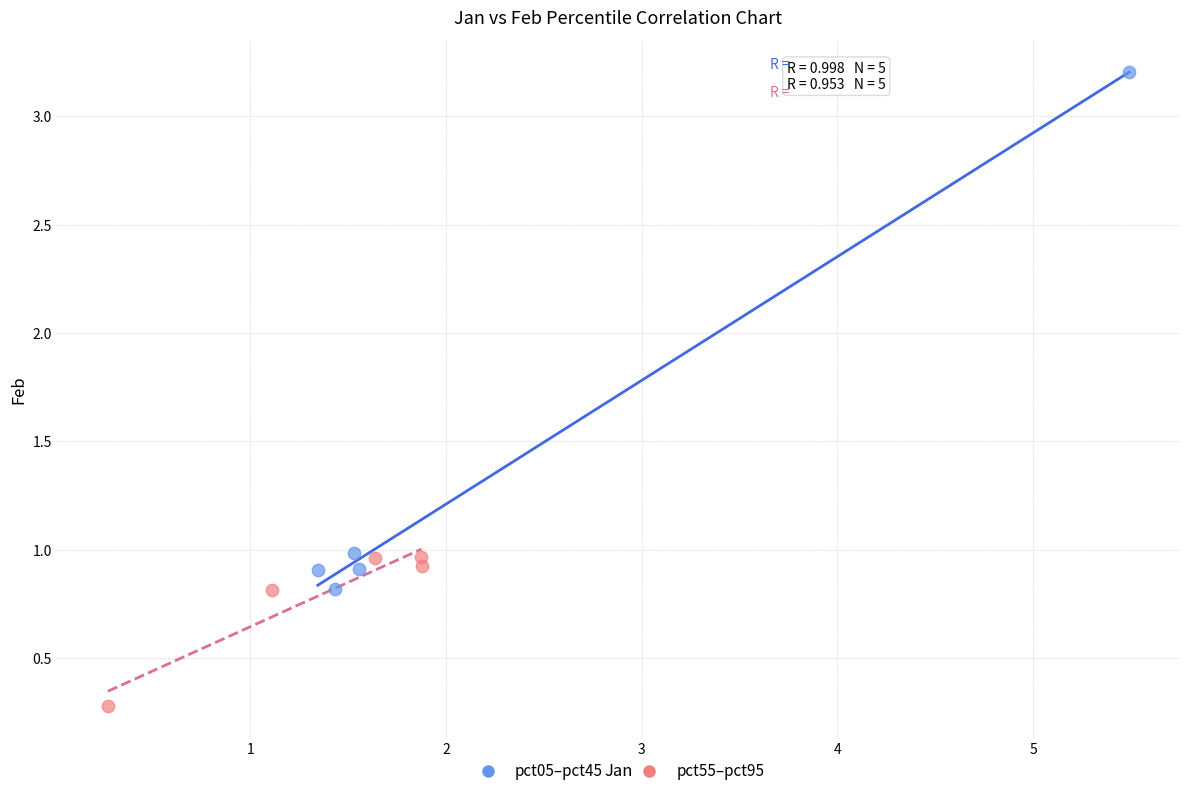

Which series contains the lowest Y value?

pct55–pct95